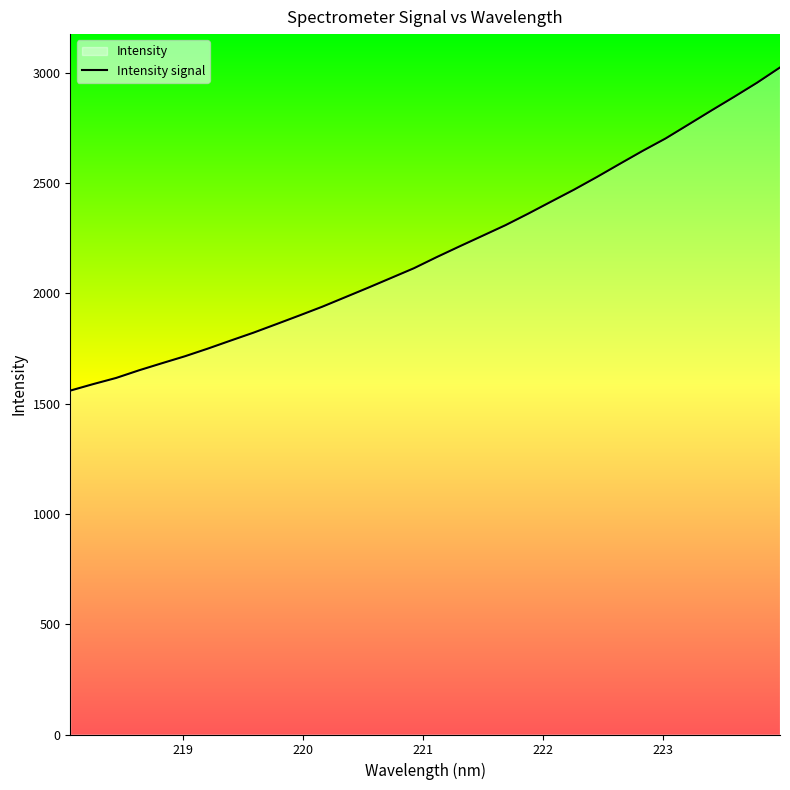

What is the greatest value displayed?

3025.0